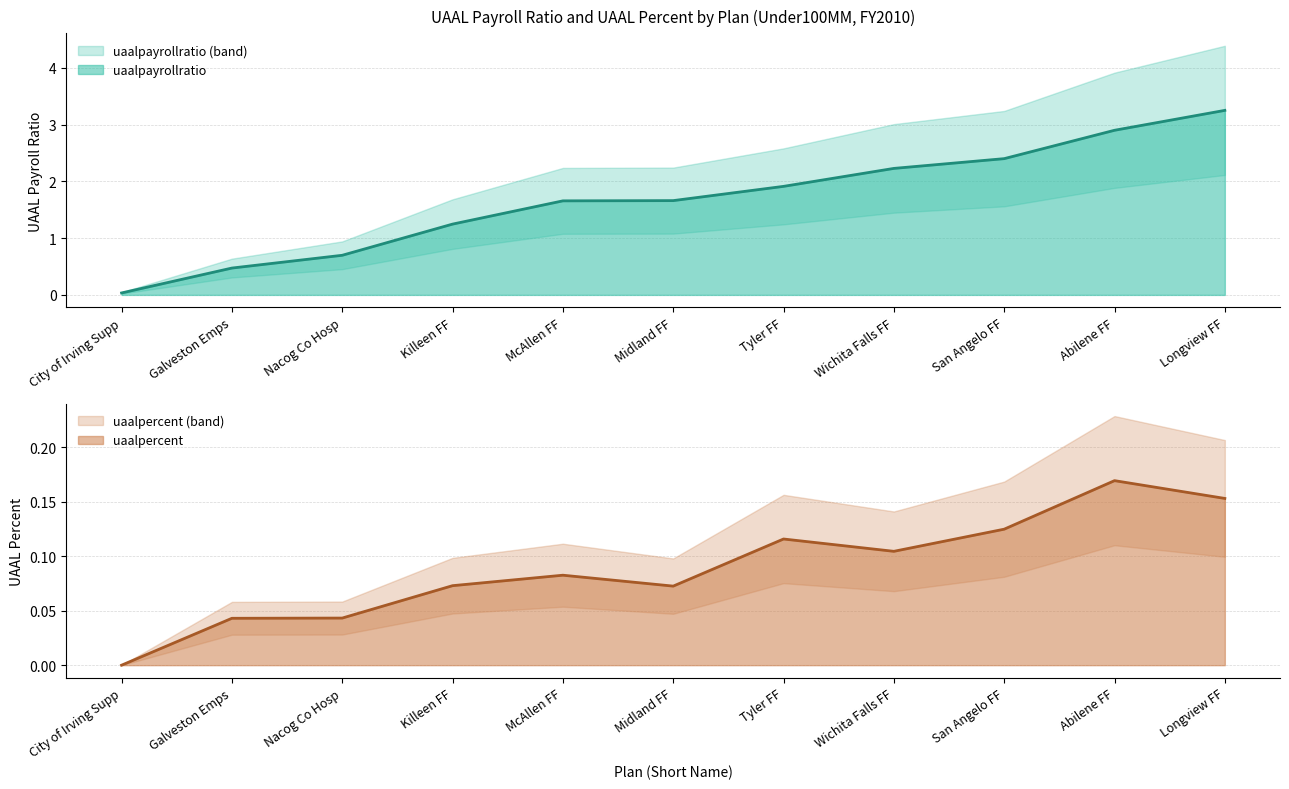

At which category does the chart reach its peak across all series?

Longview FF